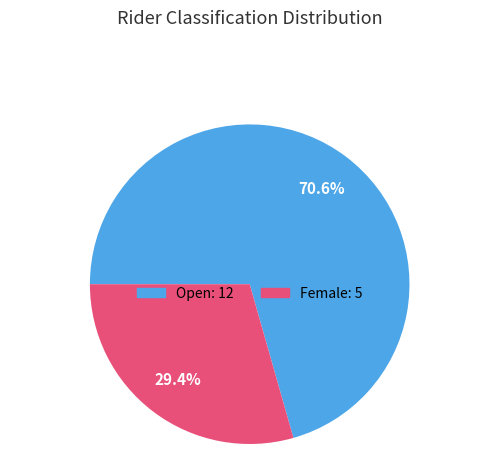

Which slice is the smallest?

Female